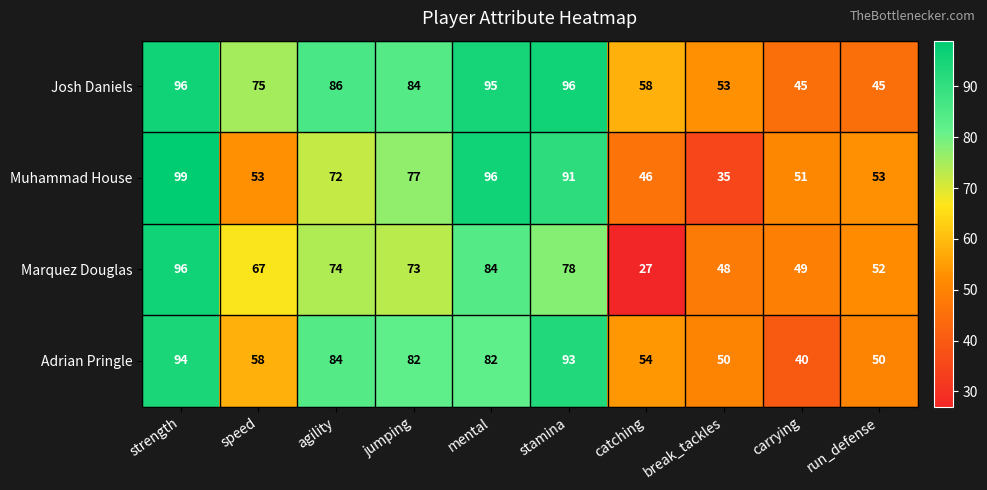

Rank the series at speed from highest to lowest value.

Josh Daniels, Marquez Douglas, Adrian Pringle, Muhammad House